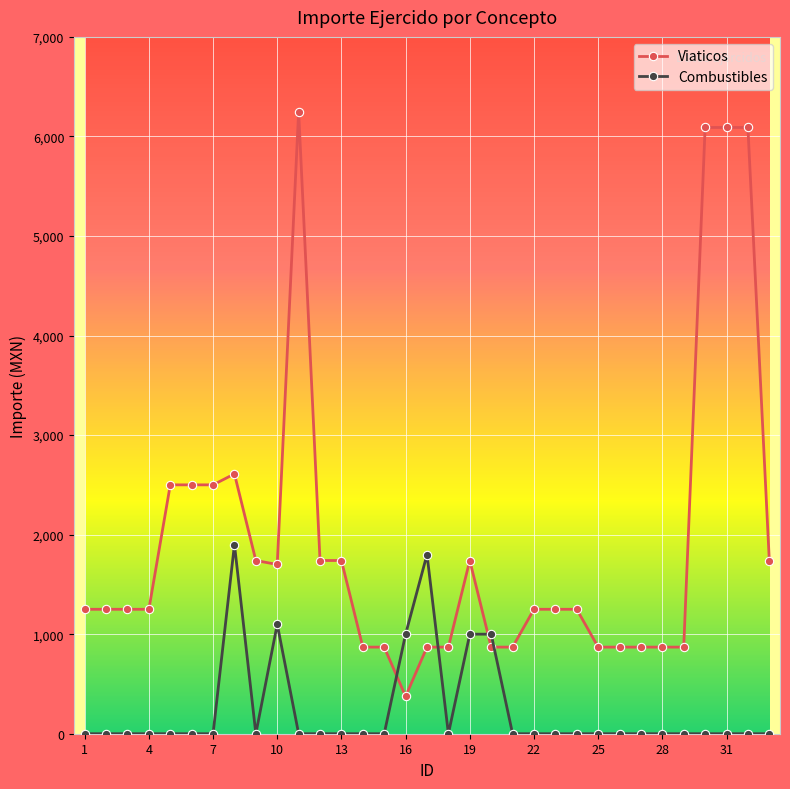

What is the sum of all Combustibles values?

7800